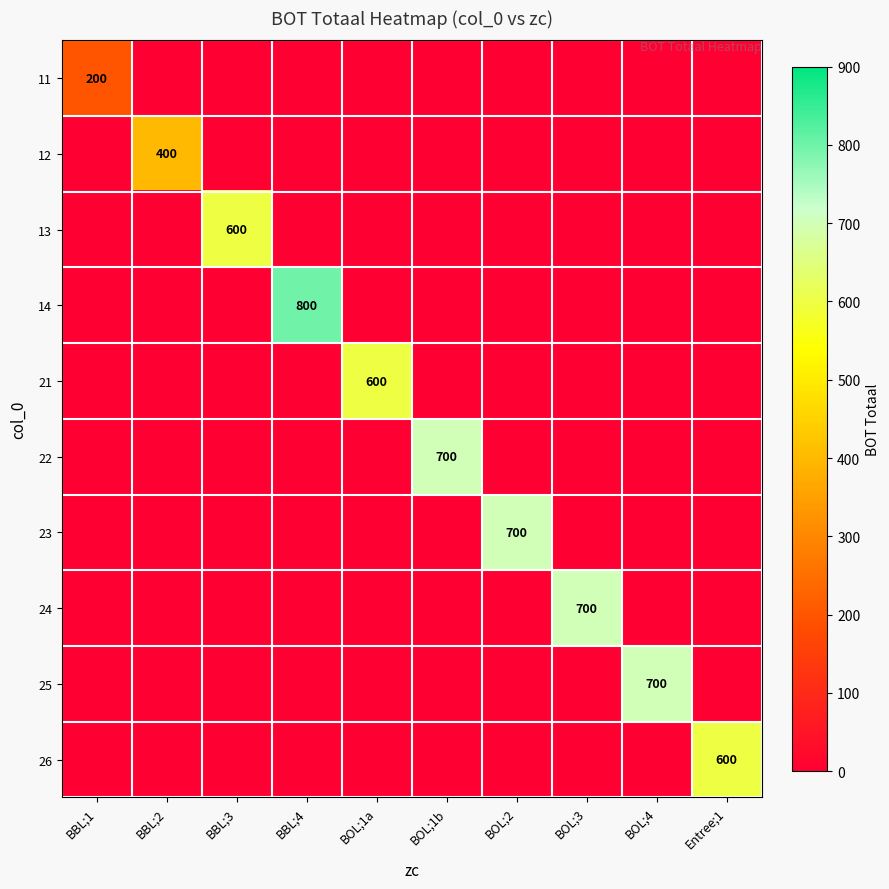

Is it true that 23 equals 1135 at BOL;2?

False